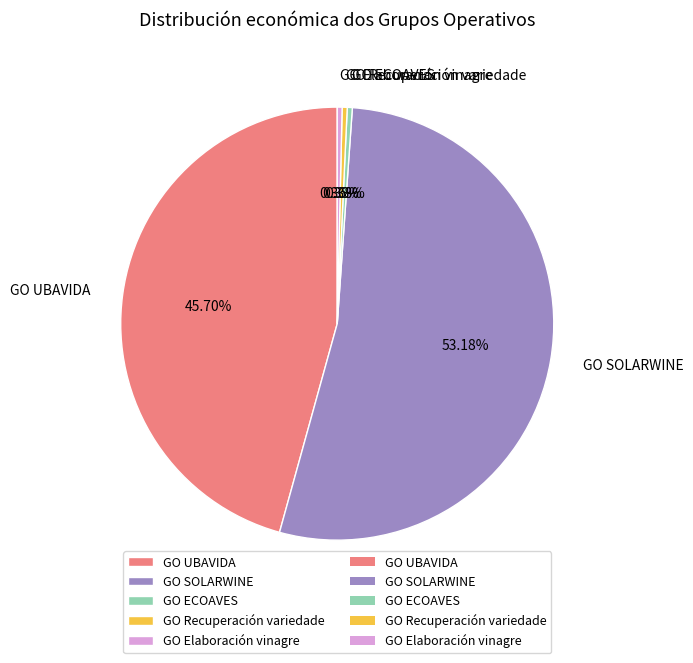

To the nearest percent, what is the average slice percentage?

20%